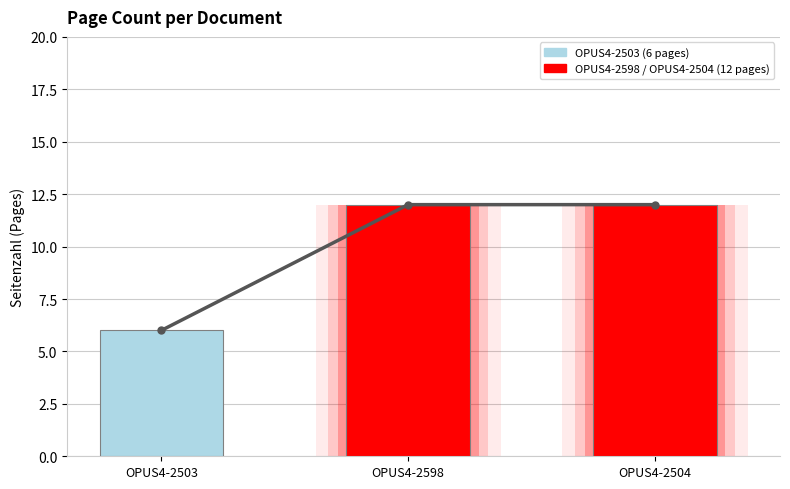

How many groups of bars are there?

3